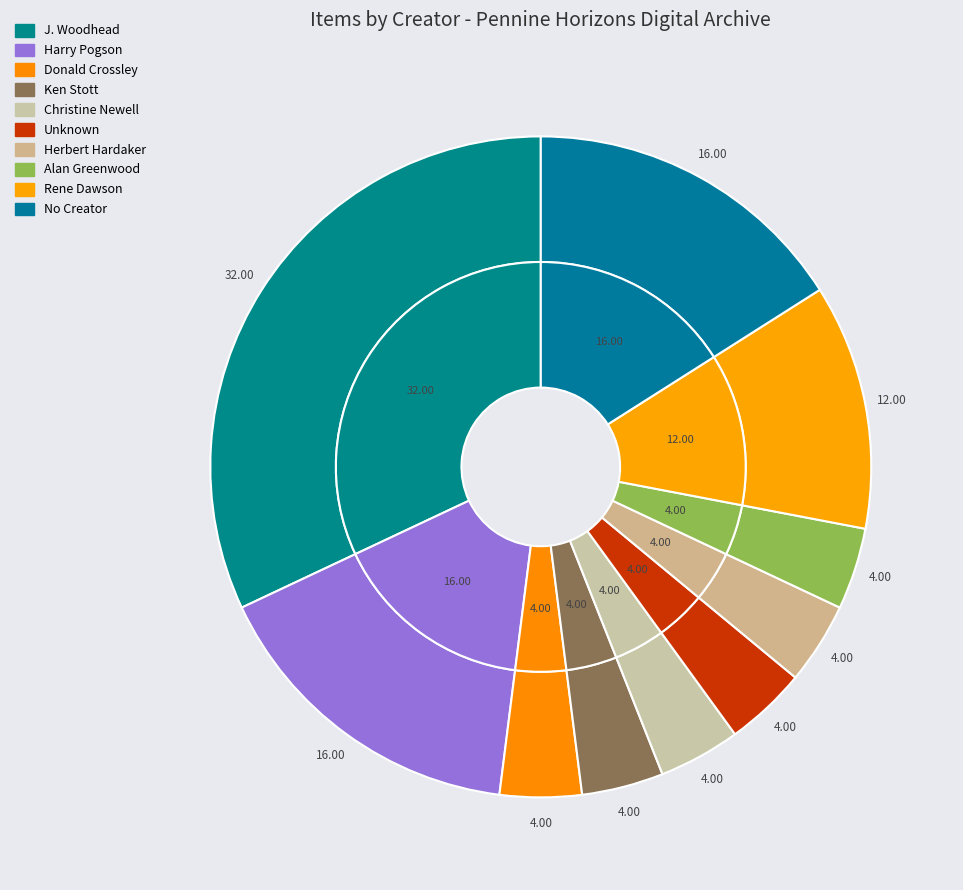

What is the ratio of the value at J. Woodhead to the value at Unknown?

8.0